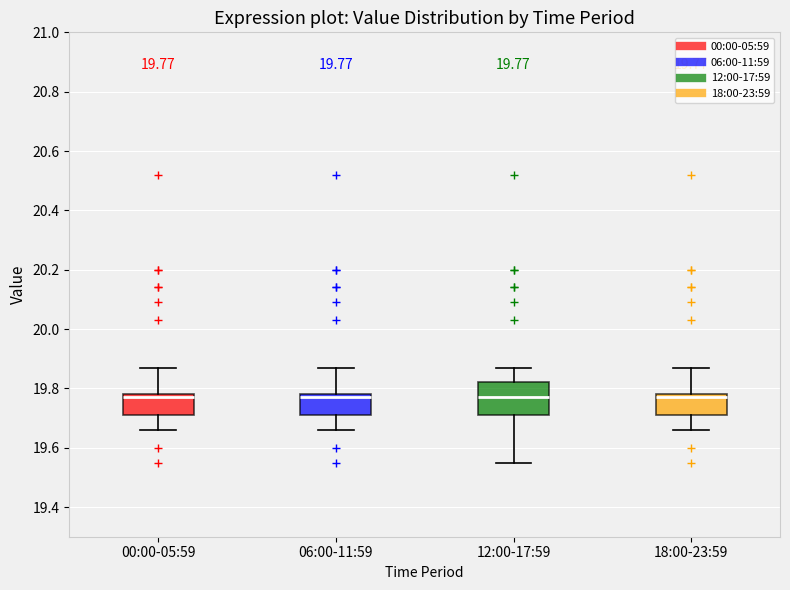

Which box is the tallest, from its lower edge to its upper edge?

12:00-17:59